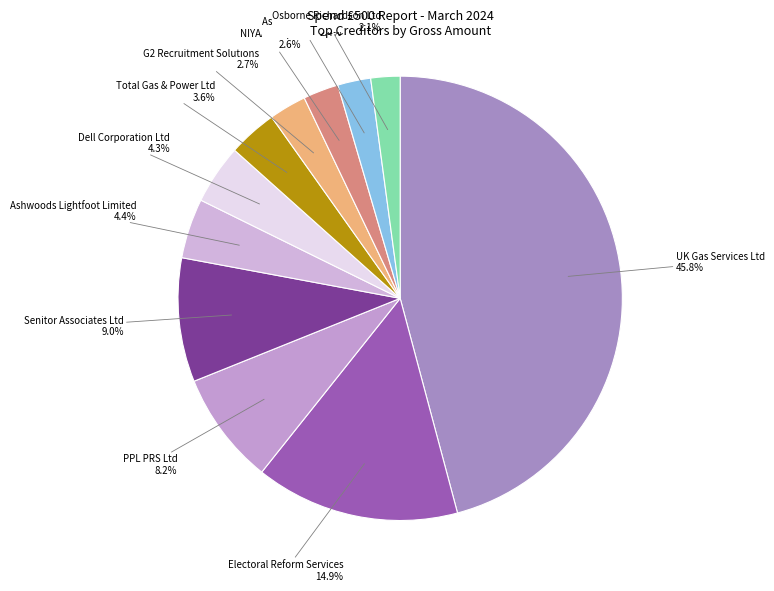

What percentage is NOT represented by Dell Corporation Ltd?

95.7%